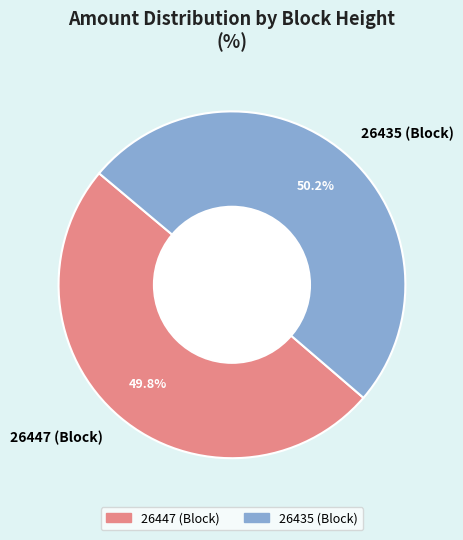

The 26447 slice represents 14% of the pie. True or false?

False